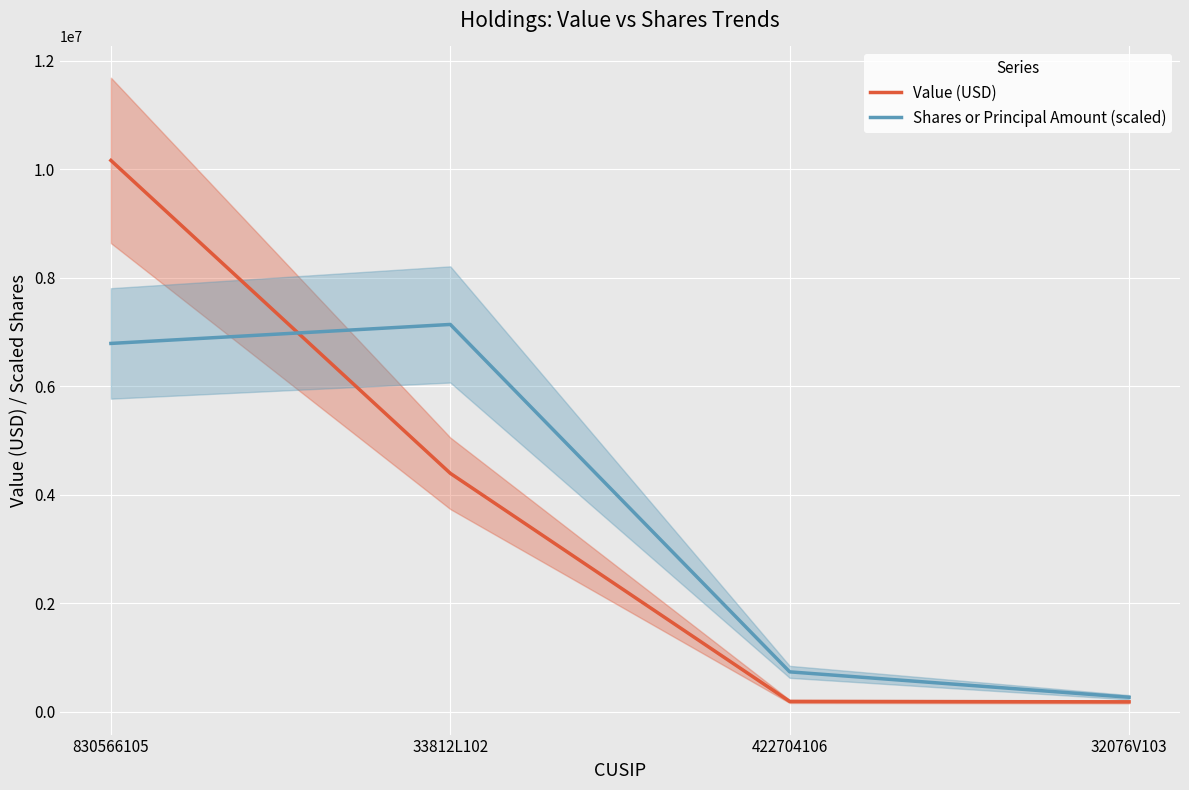

What is the approximate value of Value (USD) at 830566105?

10164000.0